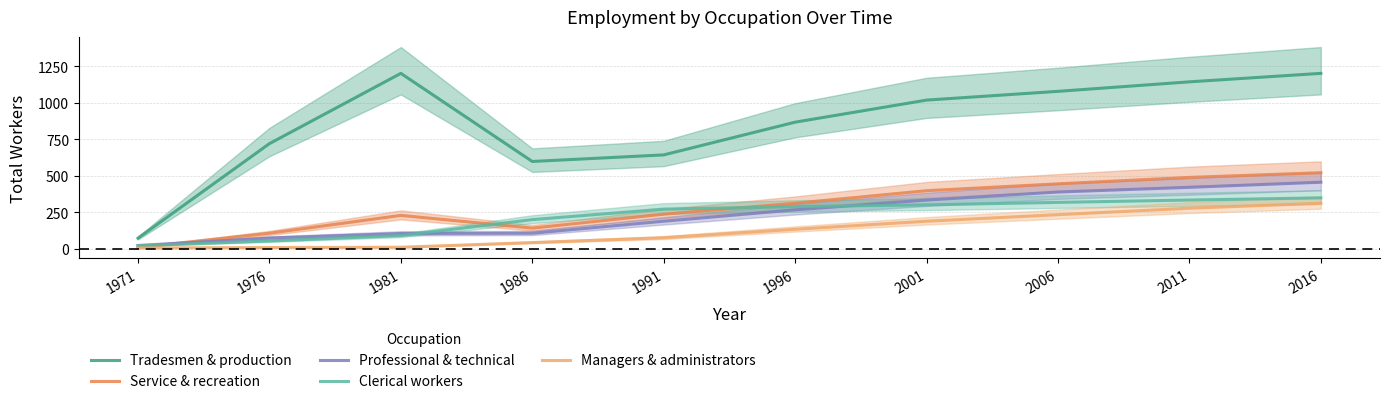

What is the sum of the Tradesmen & production values at 2016 and 1976?

1921